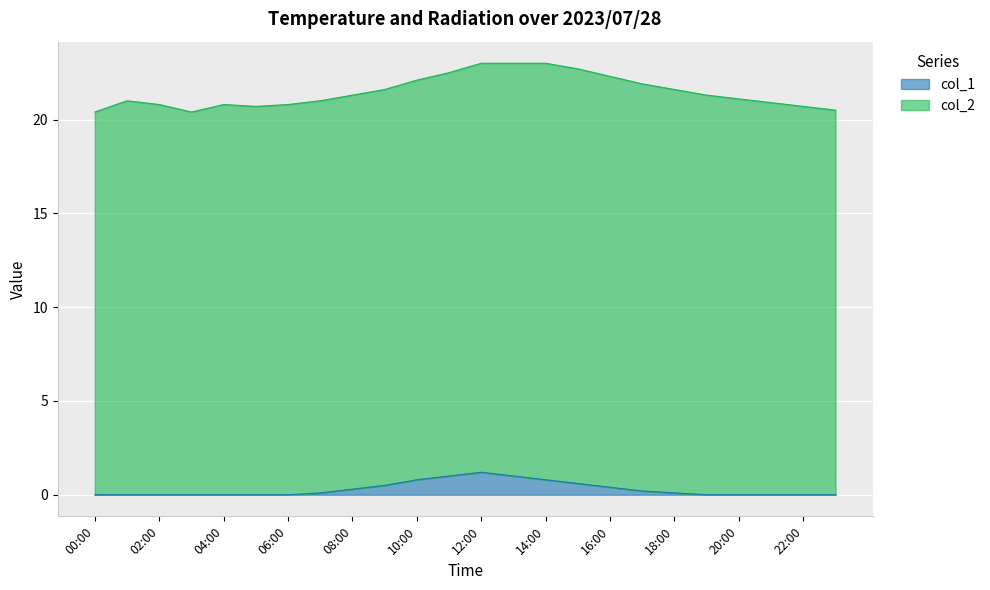

Reading left to right, what are all the values shown in this chart?

00:00=0.0	01:00=0.0	02:00=0.0	03:00=0.0	04:00=0.0	05:00=0.0	06:00=0.0	07:00=0.1	08:00=0.3	09:00=0.5	10:00=0.8	11:00=1.0	12:00=1.2	13:00=1.0	14:00=0.8	15:00=0.6	16:00=0.4	17:00=0.2	18:00=0.1	19:00=0.0	20:00=0.0	21:00=0.0	22:00=0.0	23:00=0.0